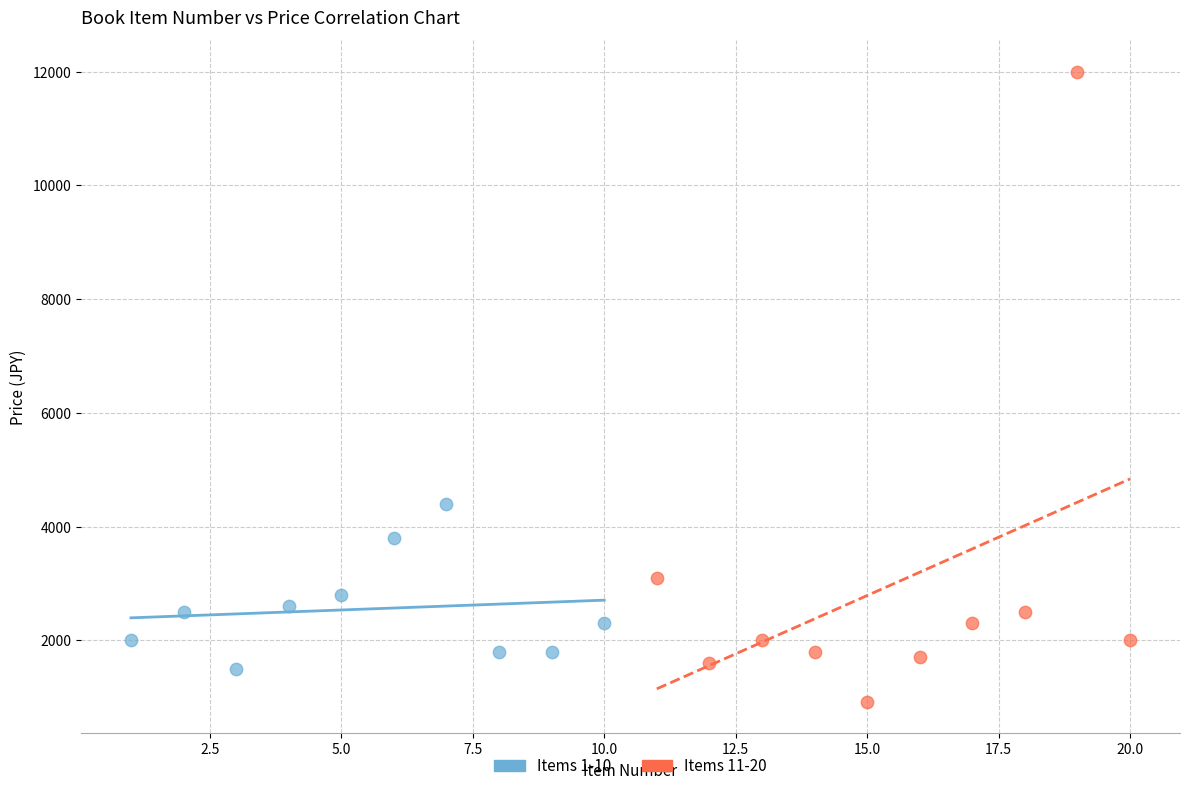

Which series reaches the minimum Y coordinate?

Items 11-20